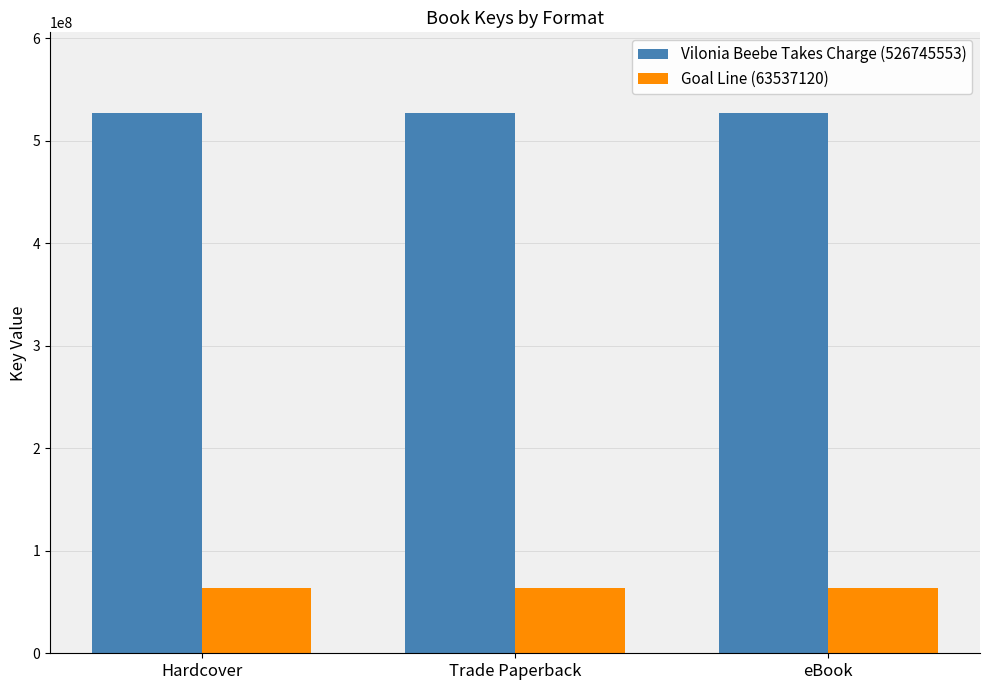

What is the label of the 2nd bar from the right?

Trade Paperback